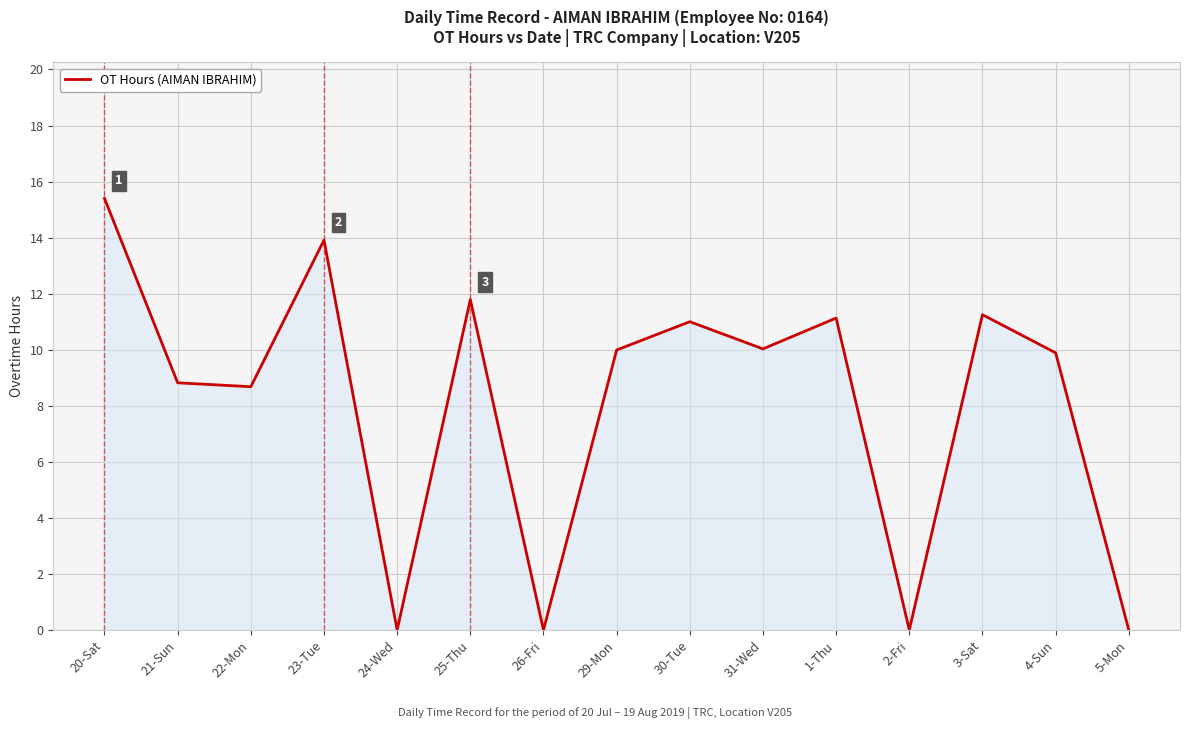

What is the difference between the maximum and minimum values?

15.4